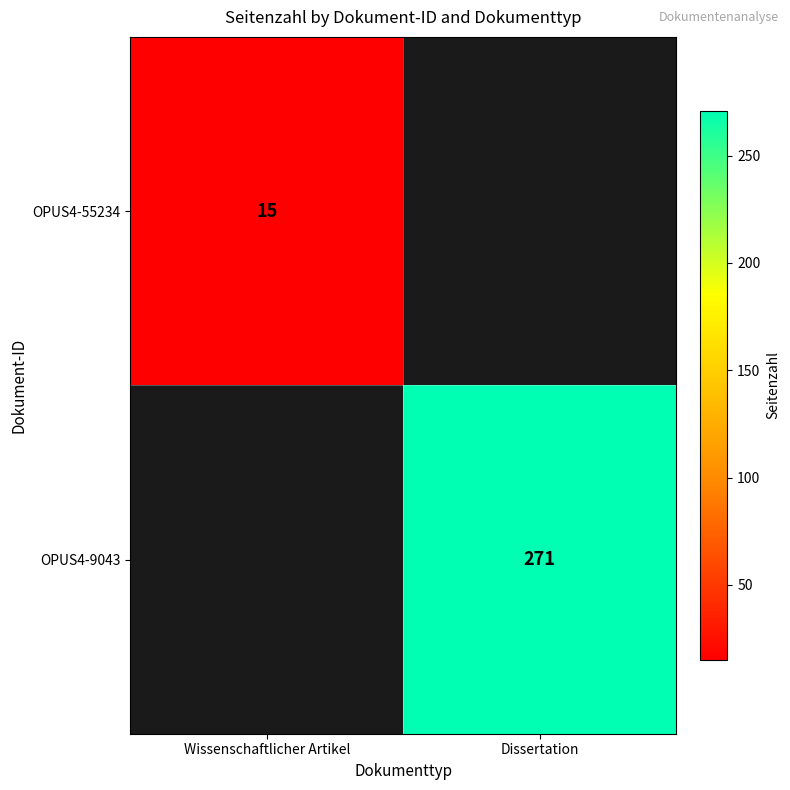

The value of OPUS4-55234 at Wissenschaftlicher Artikel is 20. True or false?

False